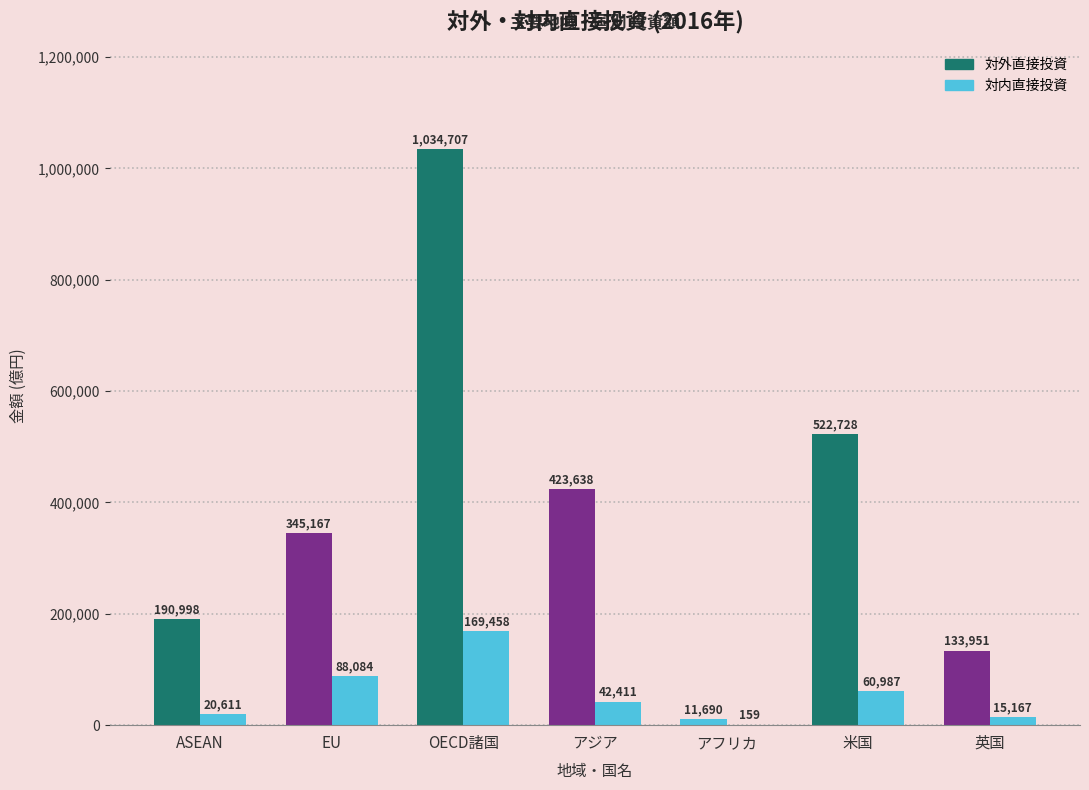

Count the number of data series in this chart.

2